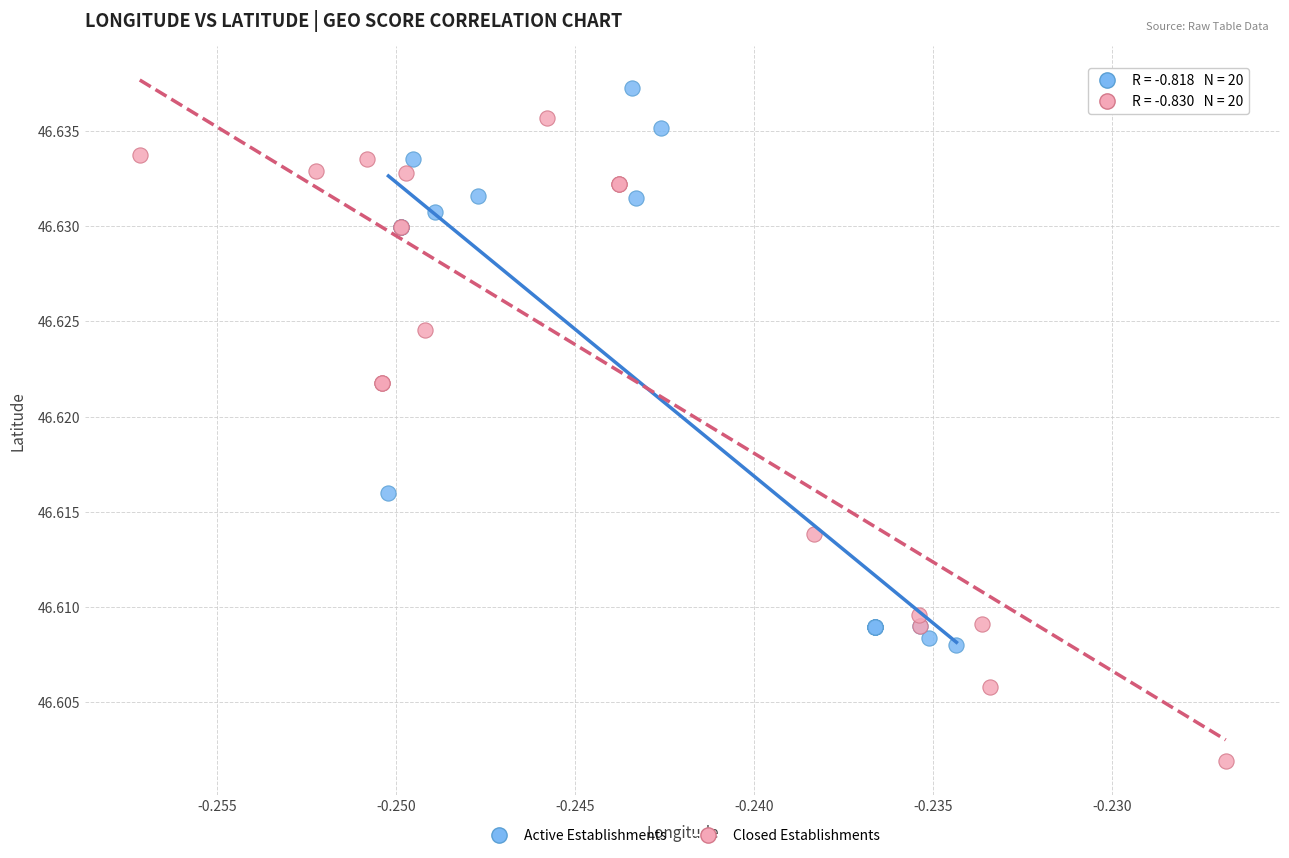

Which series contains the lowest Y value?

Closed Establishments